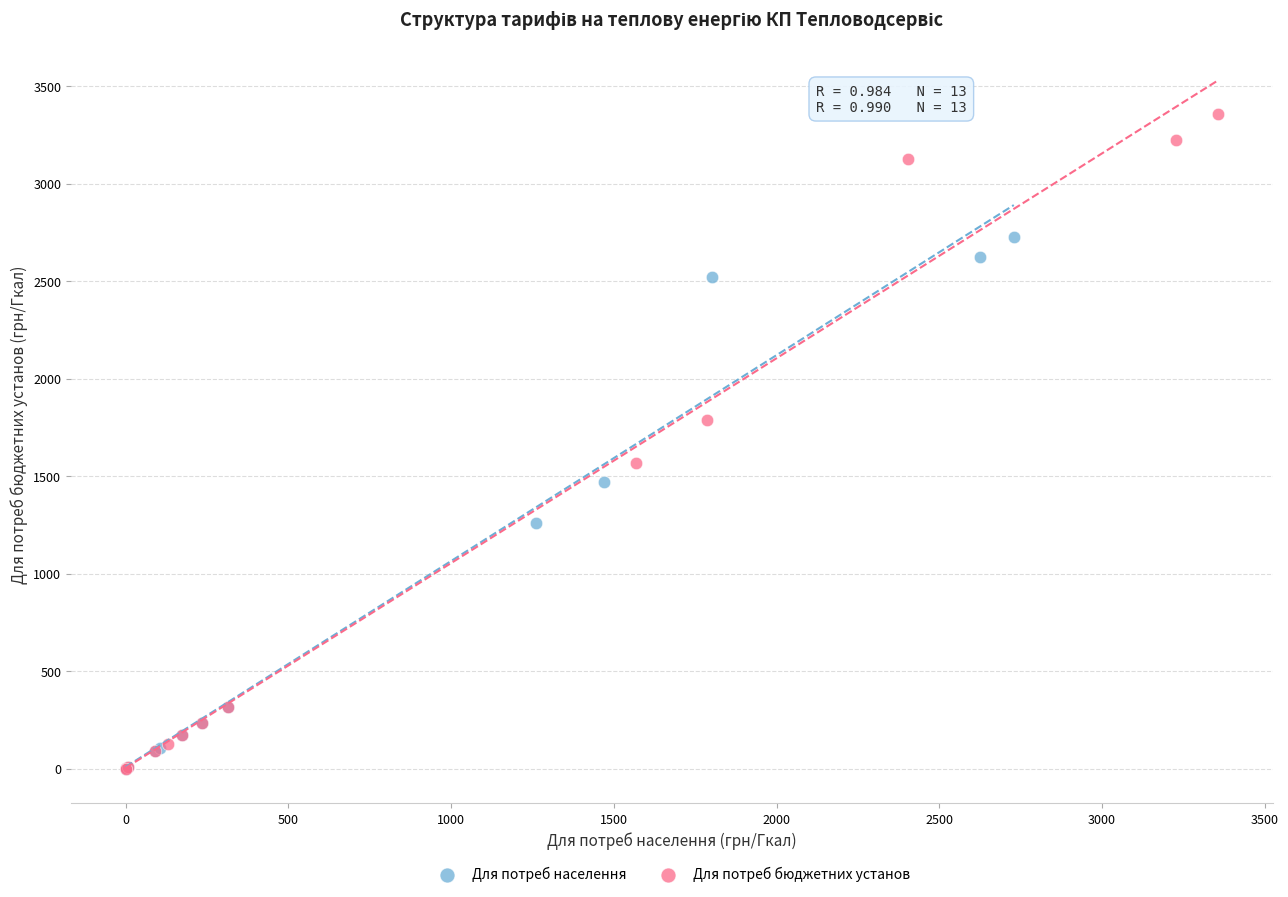

What are all the series names shown in the legend?

Для потреб населення, Для потреб бюджетних установ